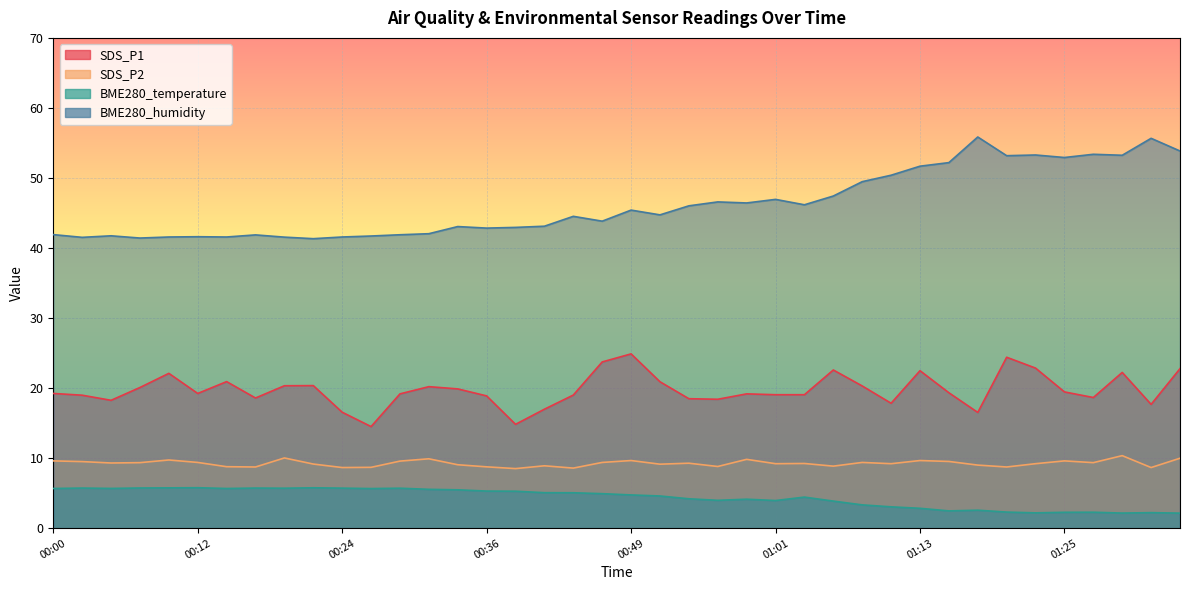

What is the sum of all BME280_temperature values?

174.4